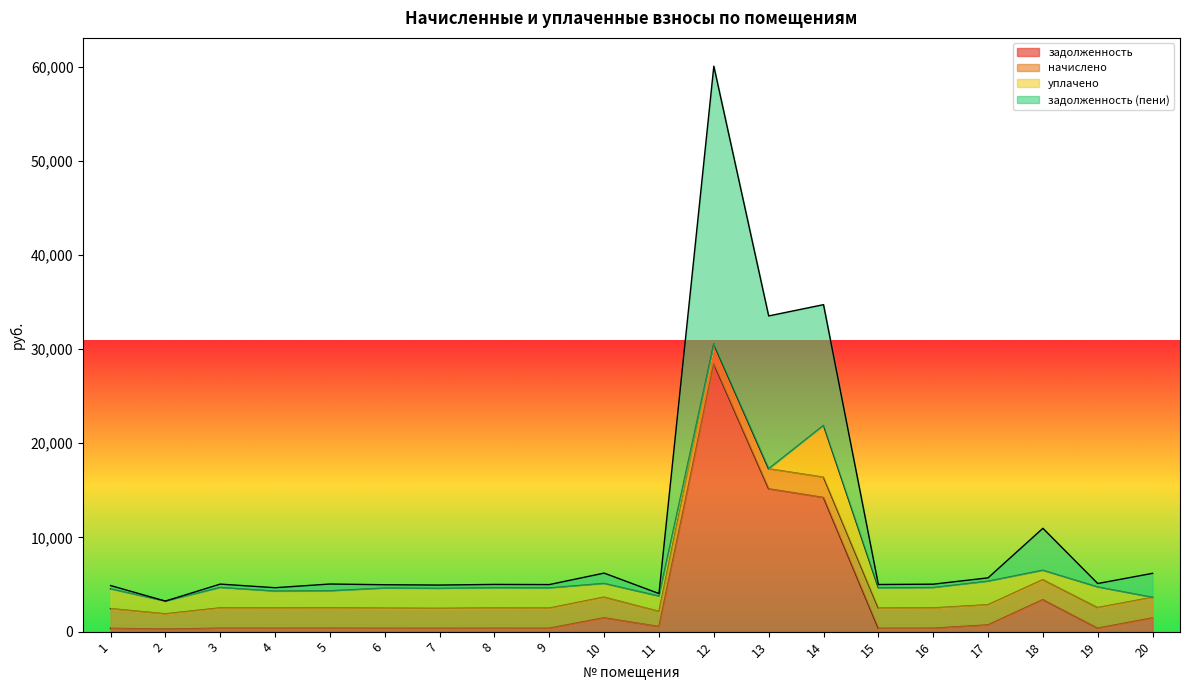

What is the spread (max minus min) of values at 8?

2148.8